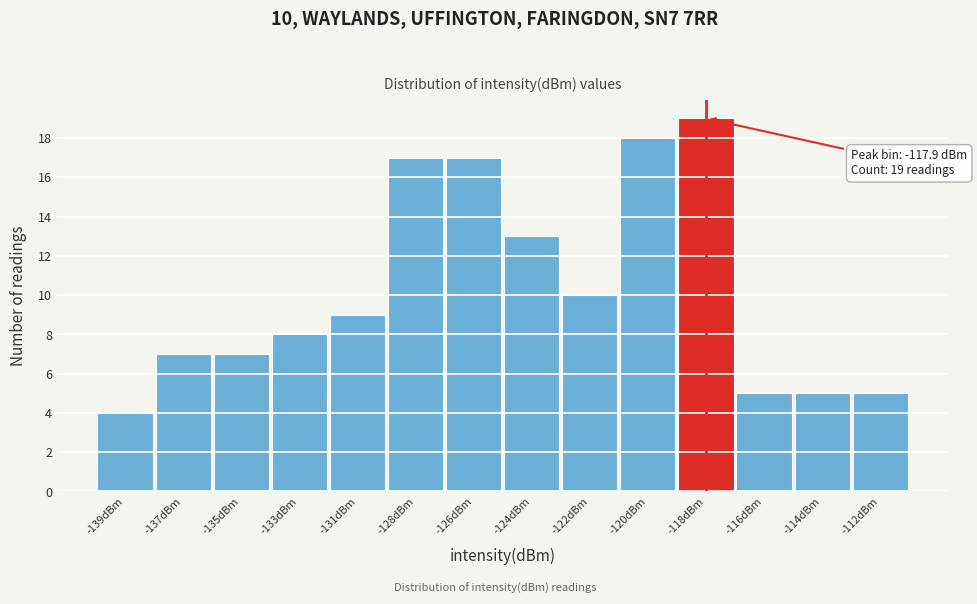

Reading left to right, transcribe all the data shown in this chart.

-139dBm=4	-137dBm=7	-135dBm=7	-133dBm=8	-131dBm=9	-128dBm=17	-126dBm=17	-124dBm=13	-122dBm=10	-120dBm=18	-118dBm=19	-116dBm=5	-114dBm=5	-112dBm=5